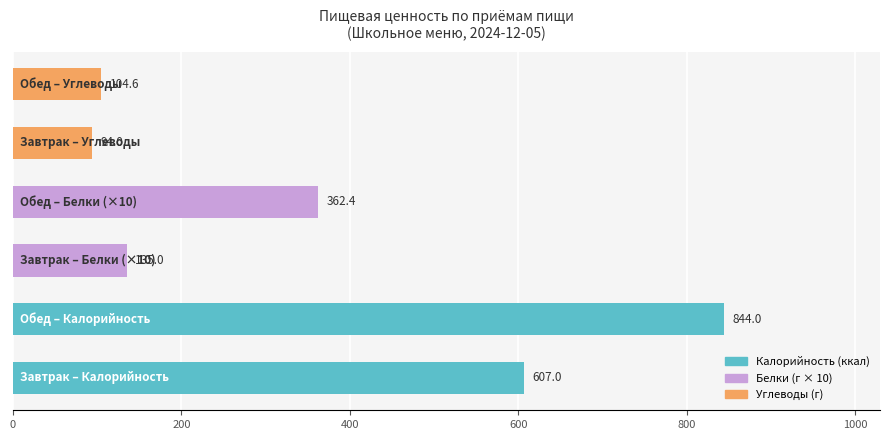

What is the greatest value displayed?

844.0